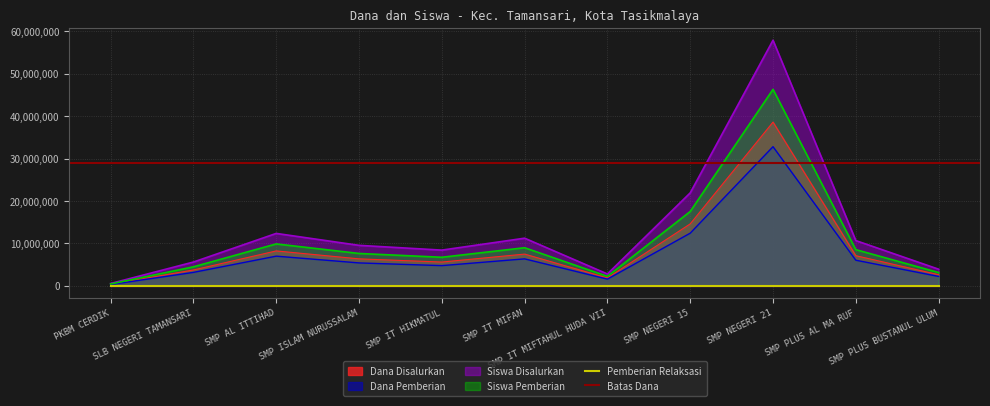

What is the highest value of the Dana Pemberian series?

32831250